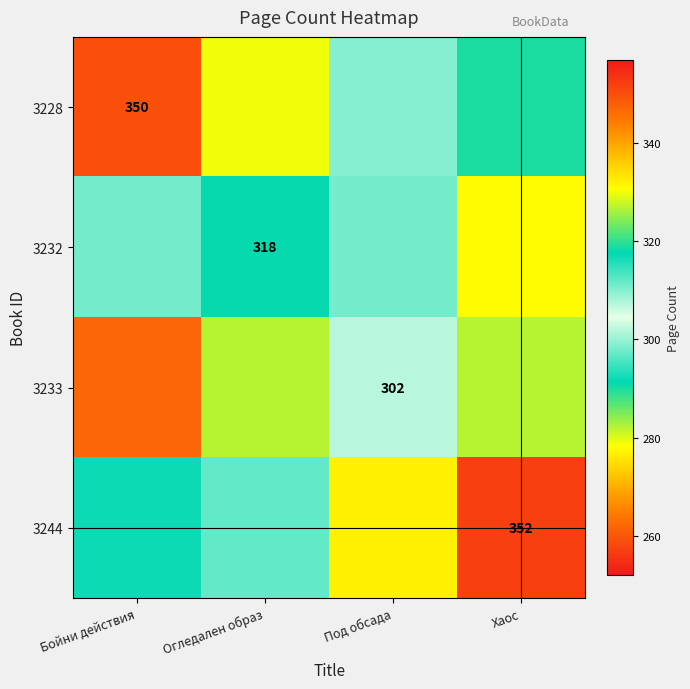

The value of 3228 at Бойни действия is 350. True or false?

True